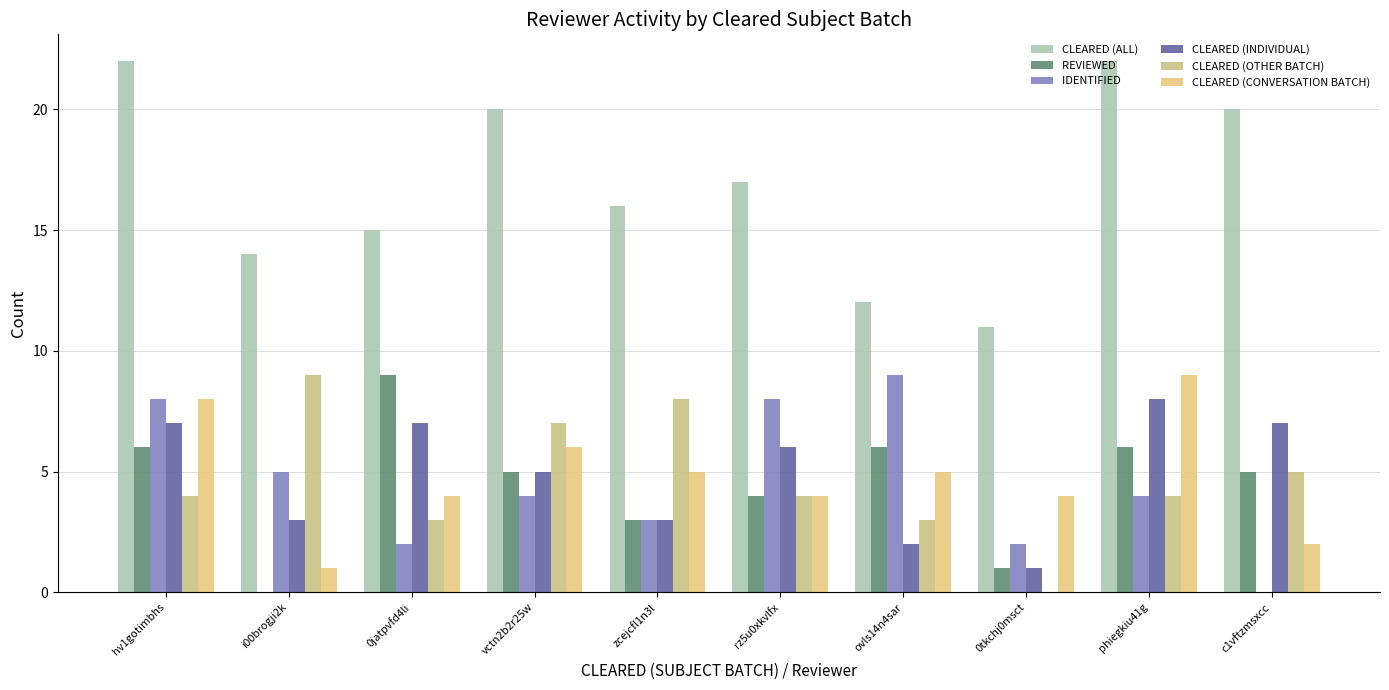

Reading left to right, list all the values displayed in this chart.

CLEARED (ALL): 22	14	15	20	16	17	12	11	22	20
REVIEWED : 6	0	9	5	3	4	6	1	6	5
IDENTIFIED : 8	5	2	4	3	8	9	2	4	0
CLEARED (INDIVIDUAL): 7	3	7	5	3	6	2	1	8	7
CLEARED (OTHER BATCH): 4	9	3	7	8	4	3	0	4	5
CLEARED (CONVERSATION BATCH): 8	1	4	6	5	4	5	4	9	2